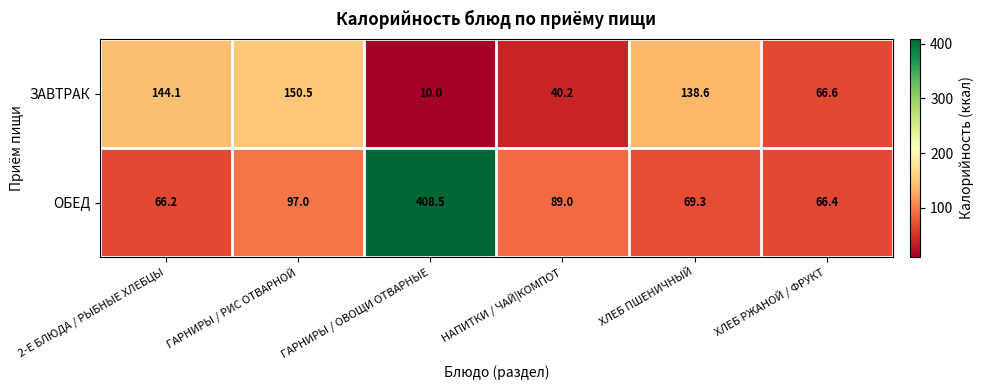

Is the value of ОБЕД at ГАРНИРЫ / ОВОЩИ ОТВАРНЫЕ greater than the value of ЗАВТРАК at 2-Е БЛЮДА / РЫБНЫЕ ХЛЕБЦЫ?

Yes